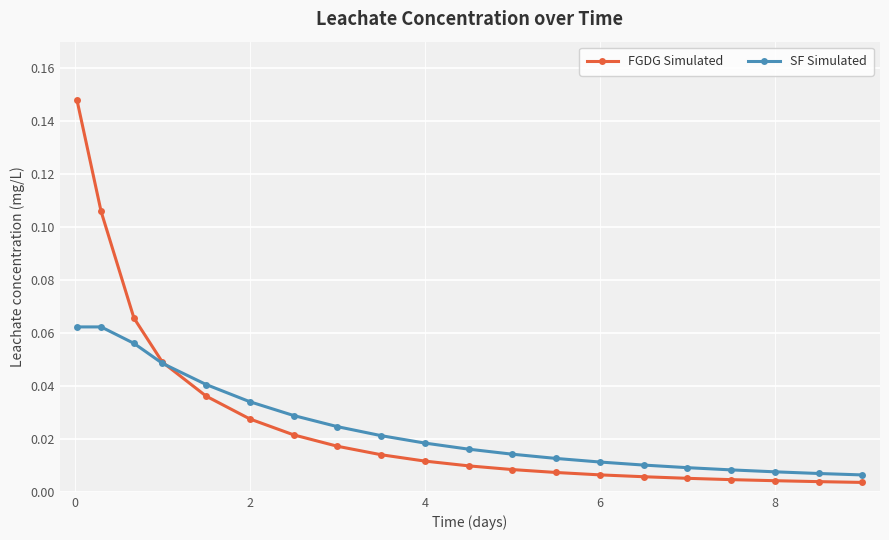

List the series in order of their overall mean, highest first.

FGDG Simulated, SF Simulated